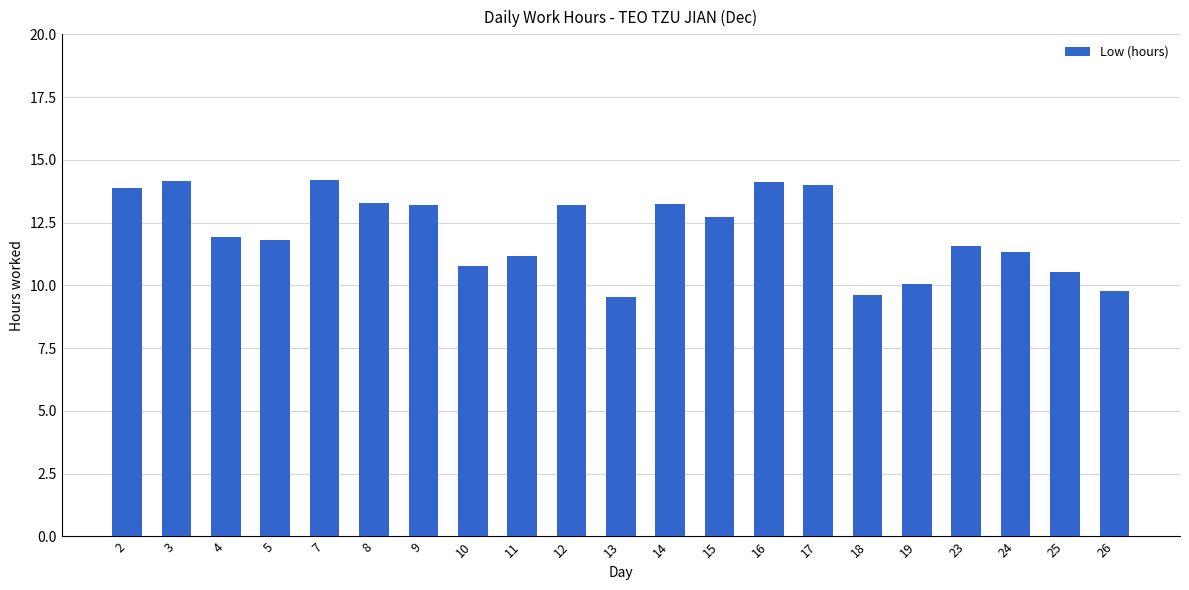

What is the difference between the second highest and minimum values?

4.6